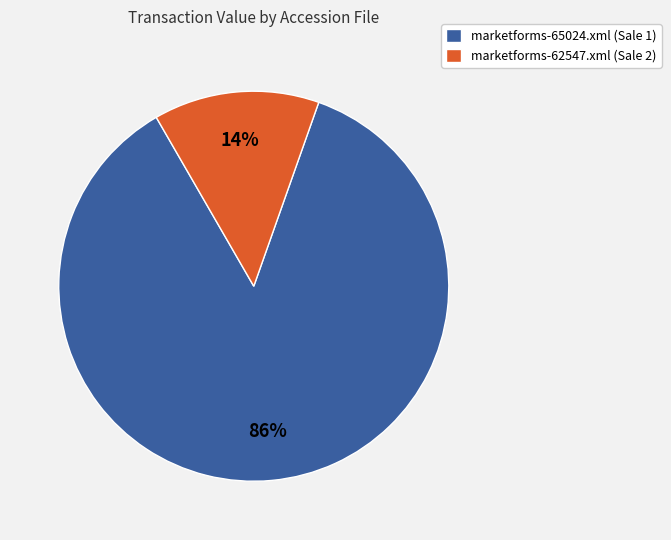

How many segments does this pie chart have?

2